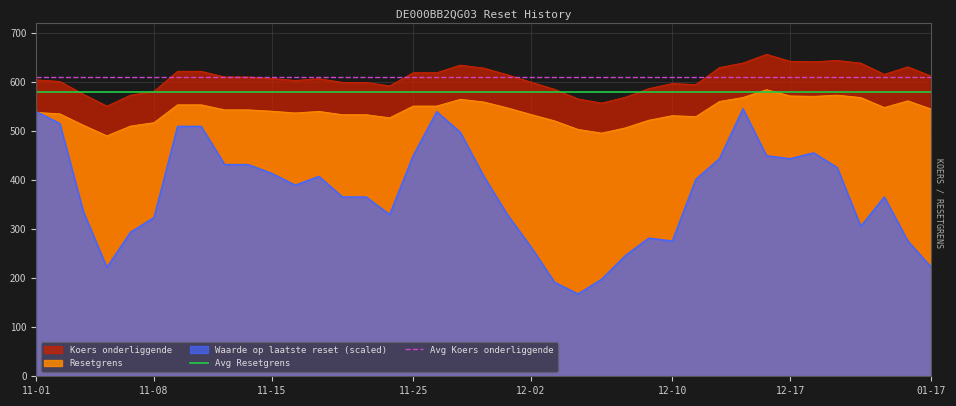

The value of Resetgrens at 12-17 is 988.3. True or false?

False